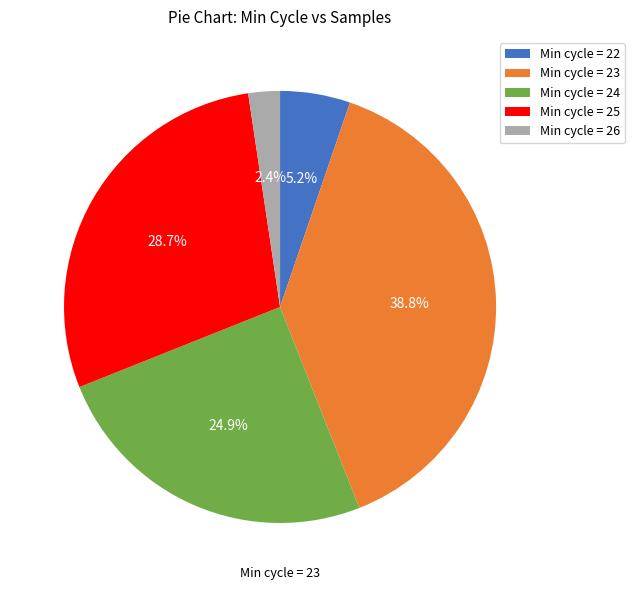

Between Min cycle = 24 and Min cycle = 22, which is larger?

Min cycle = 24